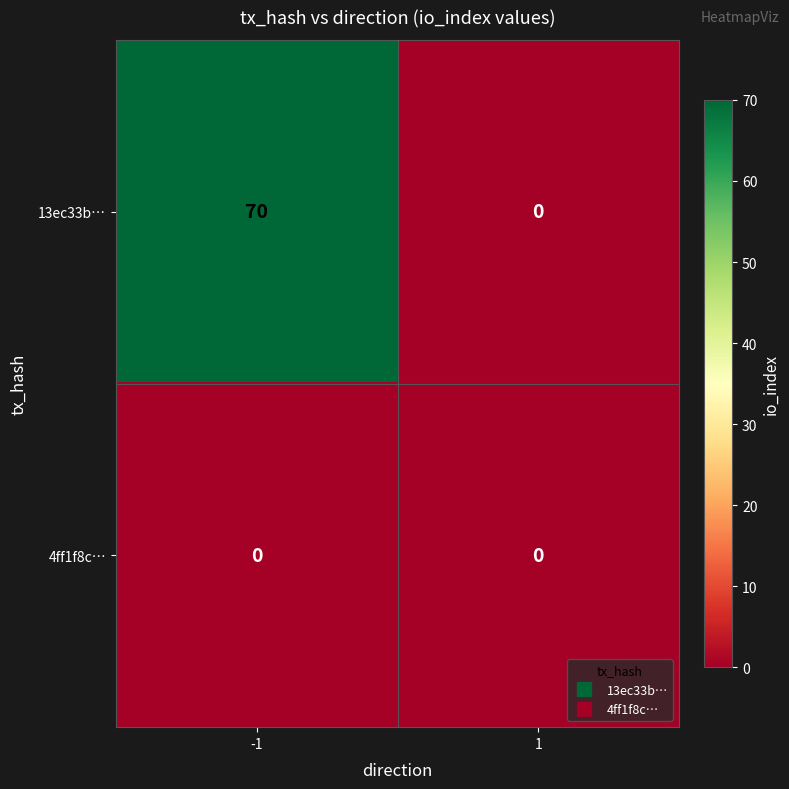

Rank the series at -1 from lowest to highest value.

4ff1f8c…, 13ec33b…